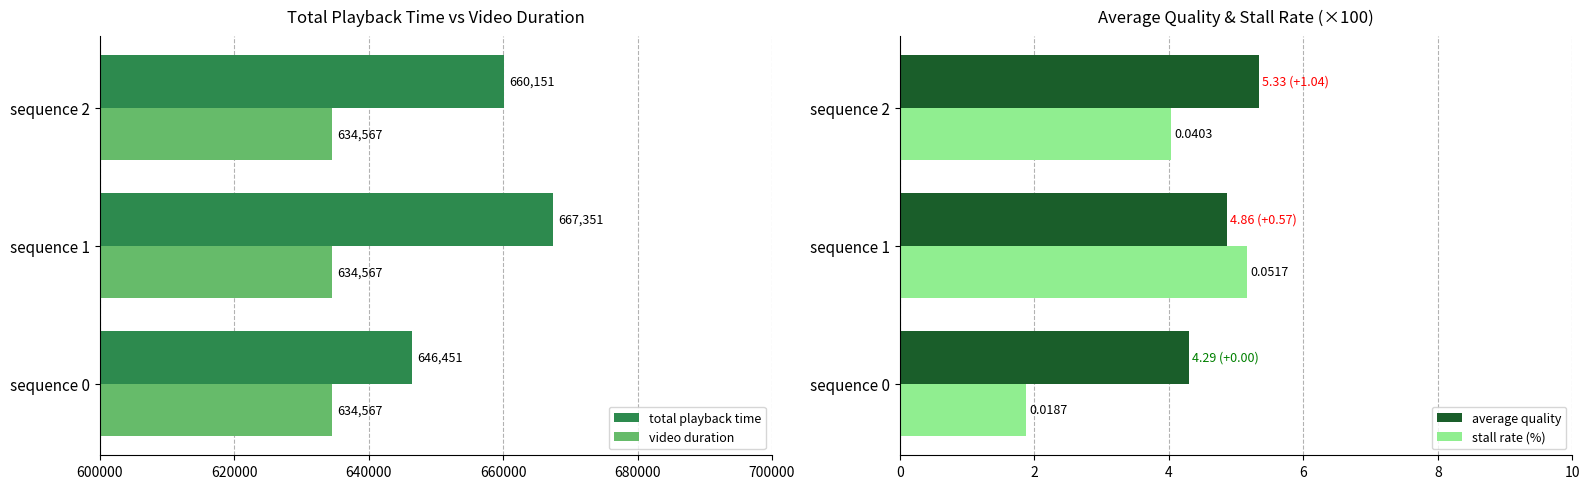

How many average quality values are between 4 and 5?

2